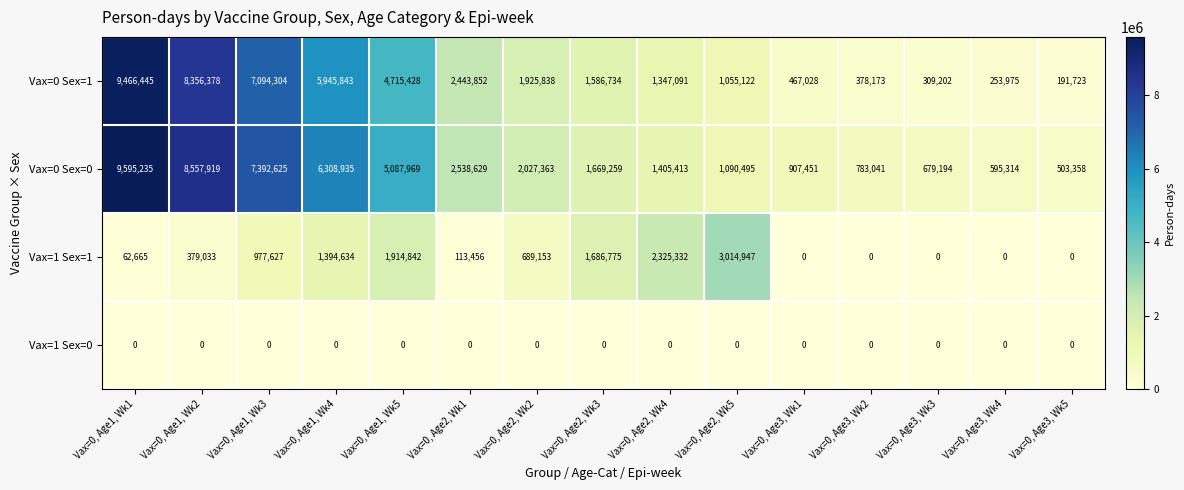

Is the value of Vax=0 Sex=1 at Vax=0, Age3, Wk2 greater than the value of Vax=1 Sex=1 at Vax=0, Age2, Wk3?

No